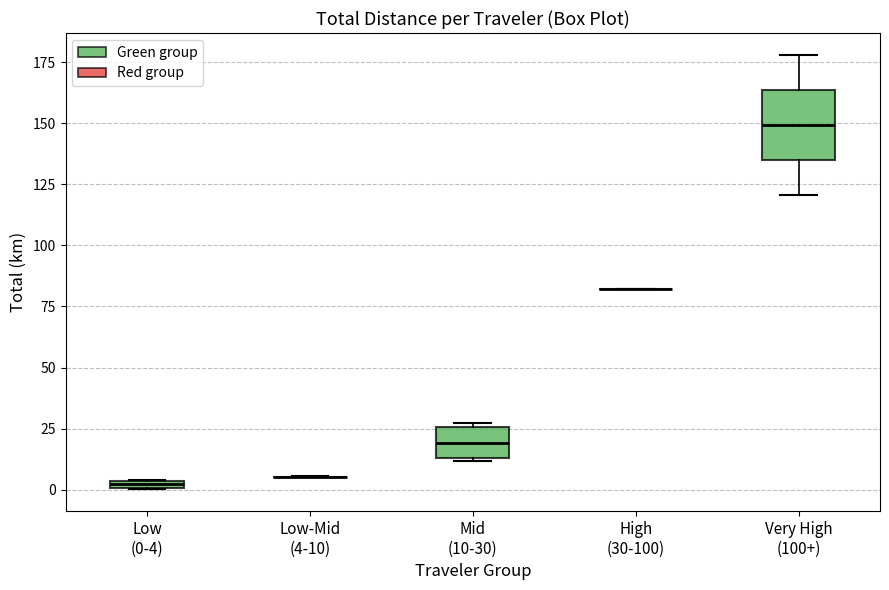

Comparing the boxes themselves (not the whiskers), which one is the tallest?

Very High (100+)